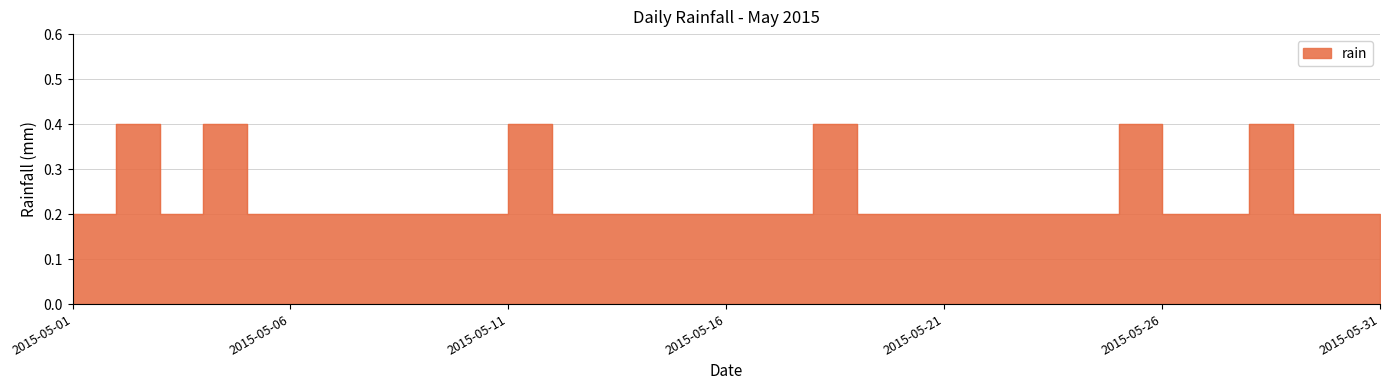

At which category does the chart reach its peak across all series?

2015-05-02